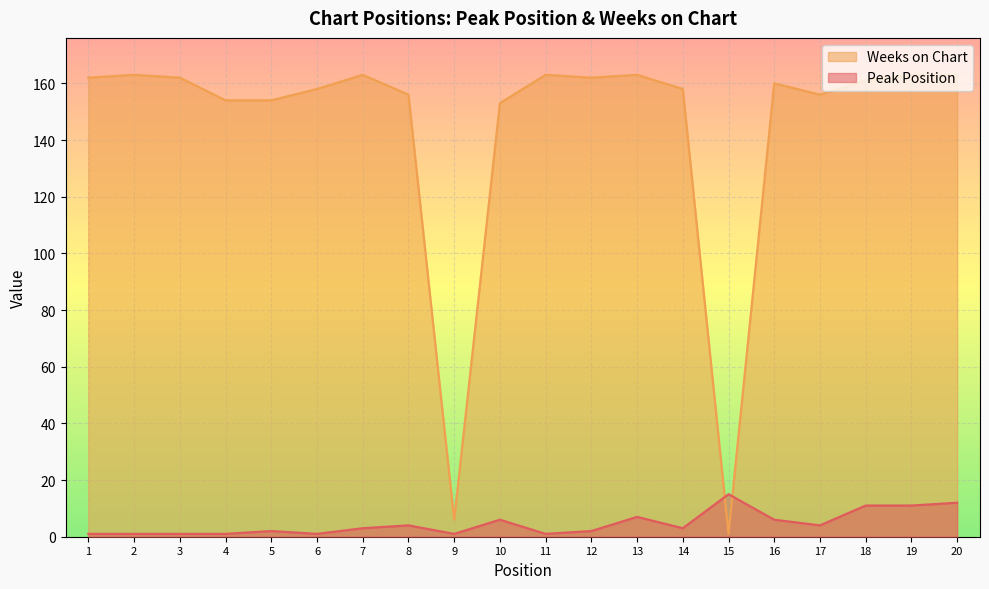

At which category does Weeks on Chart reach its first local peak?

2